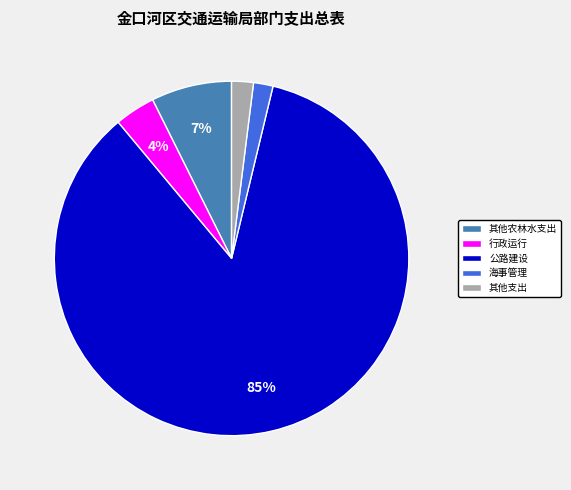

Count the number of slices in the pie.

5